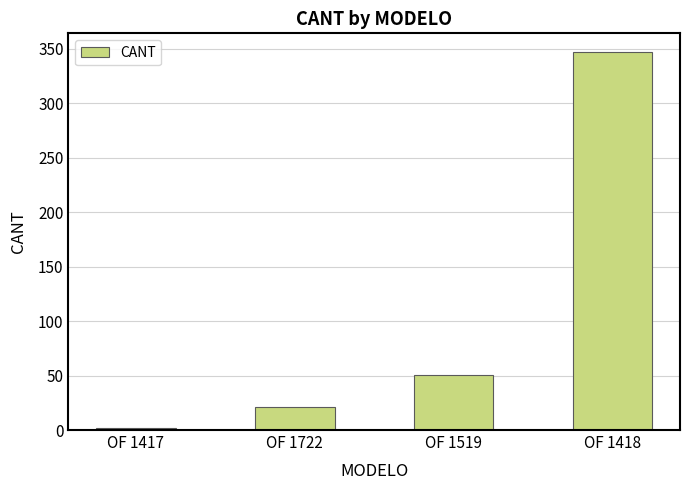

List the labels in order of value, smallest first.

OF 1417, OF 1722, OF 1519, OF 1418